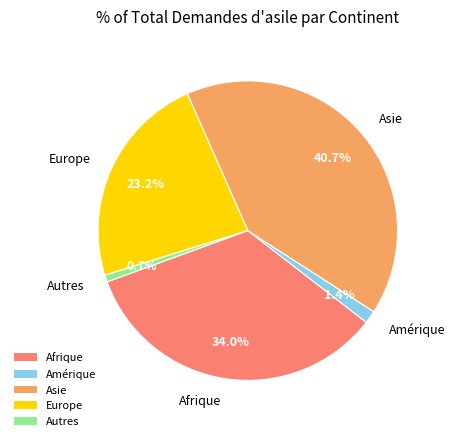

To the nearest percent, what portion does Afrique represent?

34%